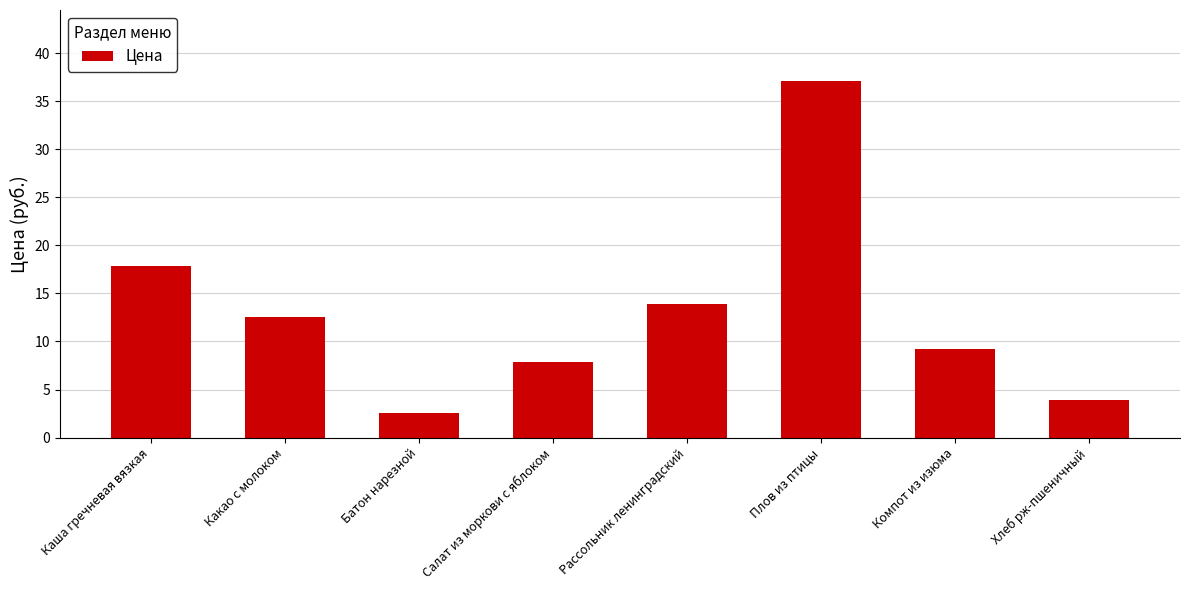

What is the label of the 1st bar from the left?

Каша гречневая вязкая